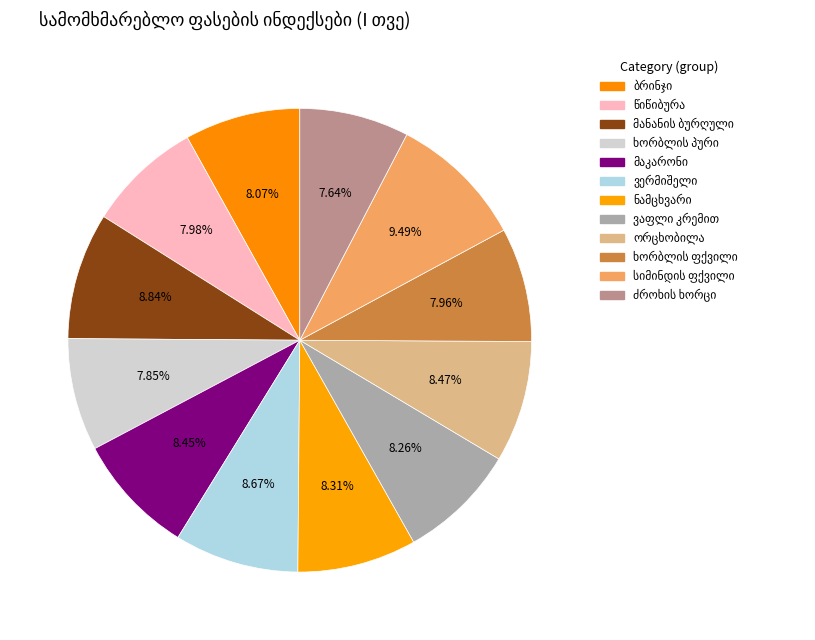

Do წიწიბურა and ძროხის ხორცი together represent more than half of the pie?

No